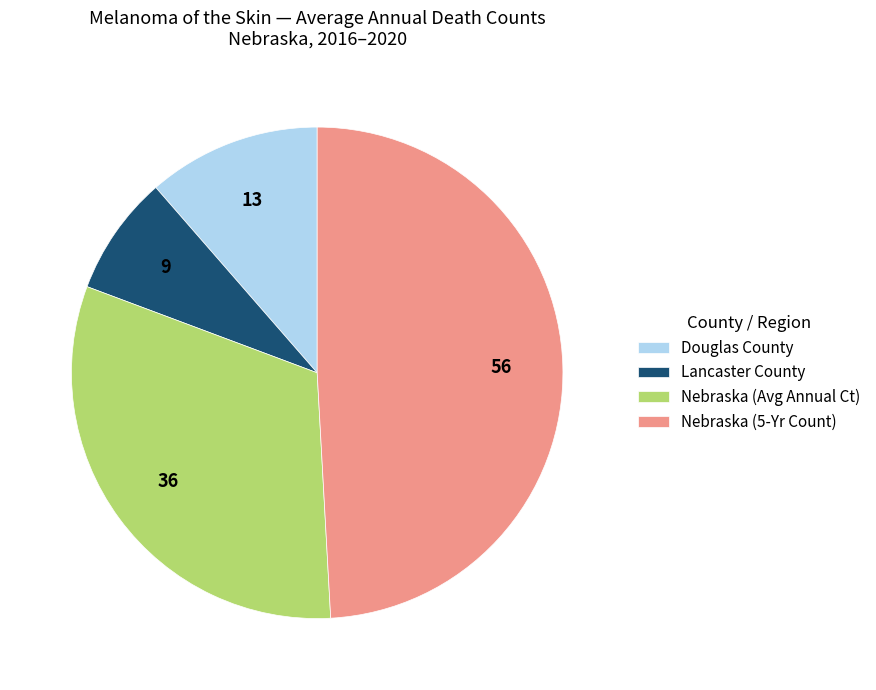

Do Nebraska (5-Yr Count) and Nebraska (Avg Annual Ct) together represent more than half of the pie?

Yes